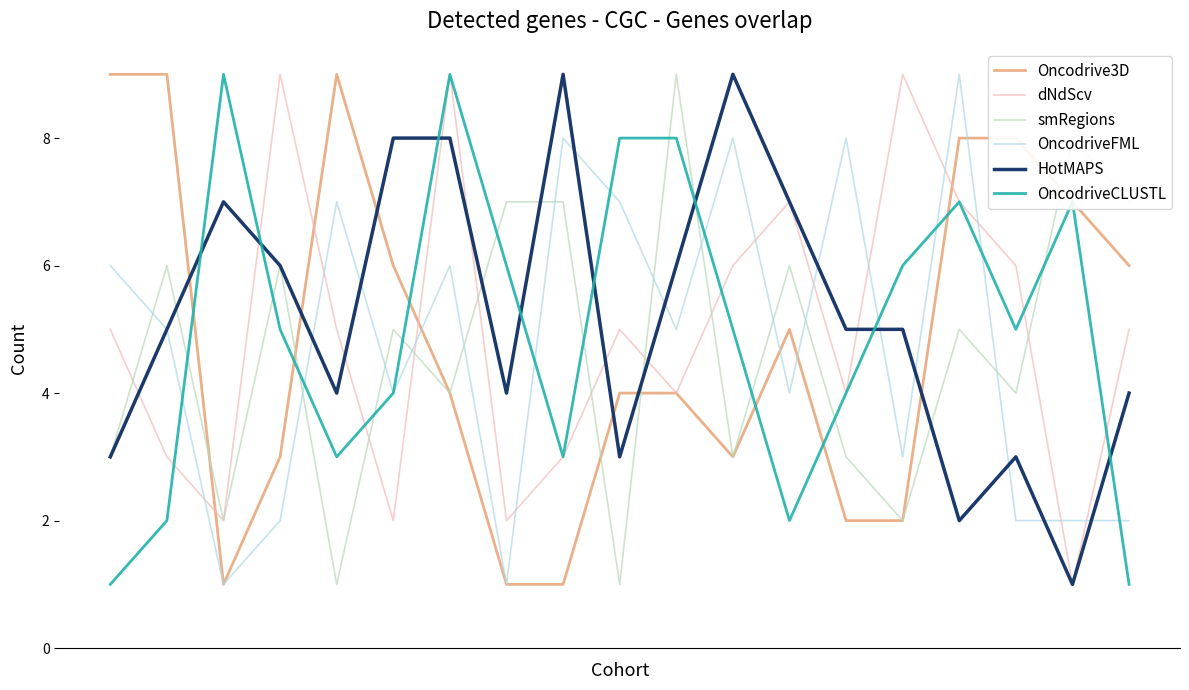

What is the difference between the maximum and minimum values in the dNdScv series?

8